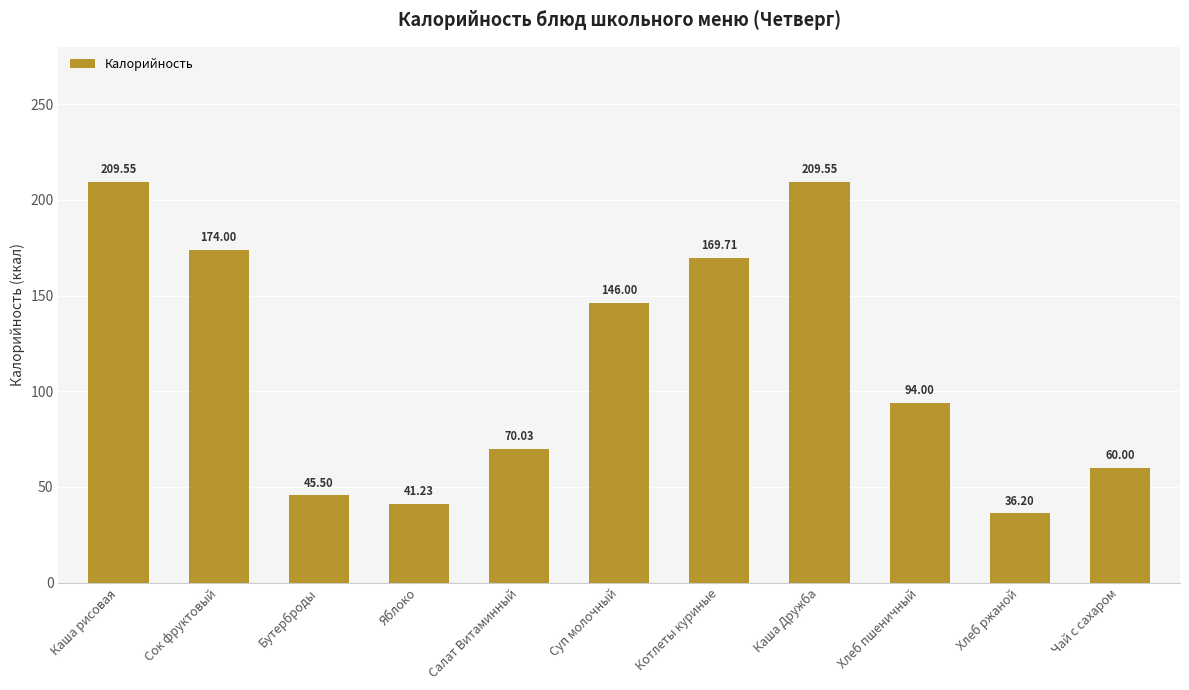

True or false: the data shows 209.6 at Каша рисовая.

True